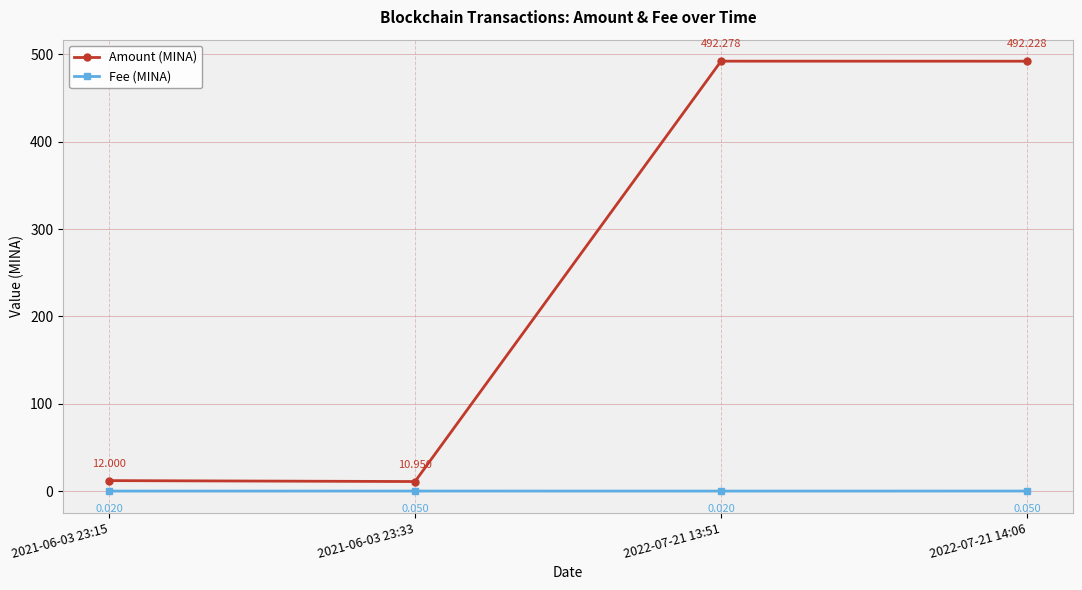

True or false: Fee (MINA) and Amount (MINA) cross at least once.

False